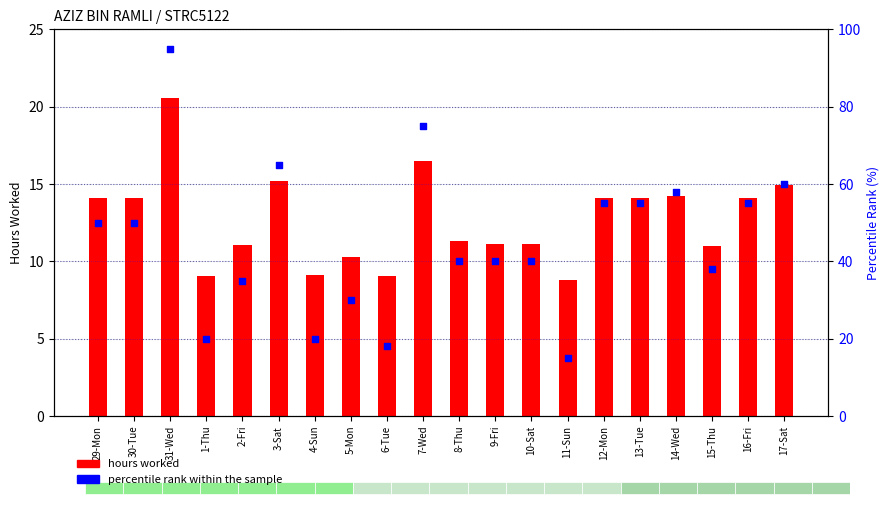

What is the total value across all series at 31-Wed?

115.6